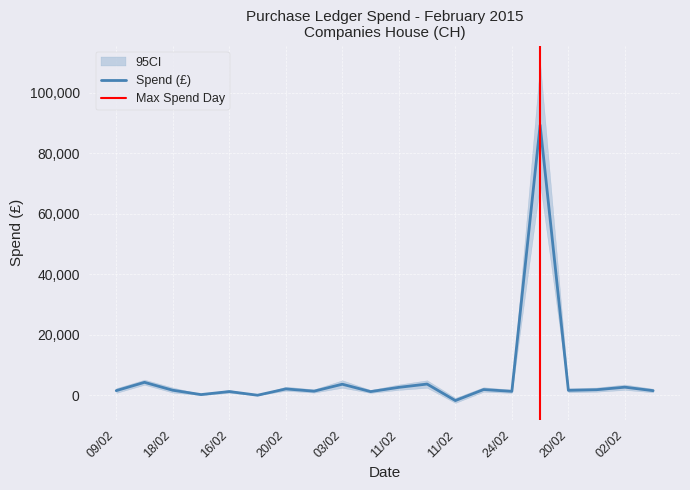

What is the difference between the values at 20/02 and 02/02?

1294.6